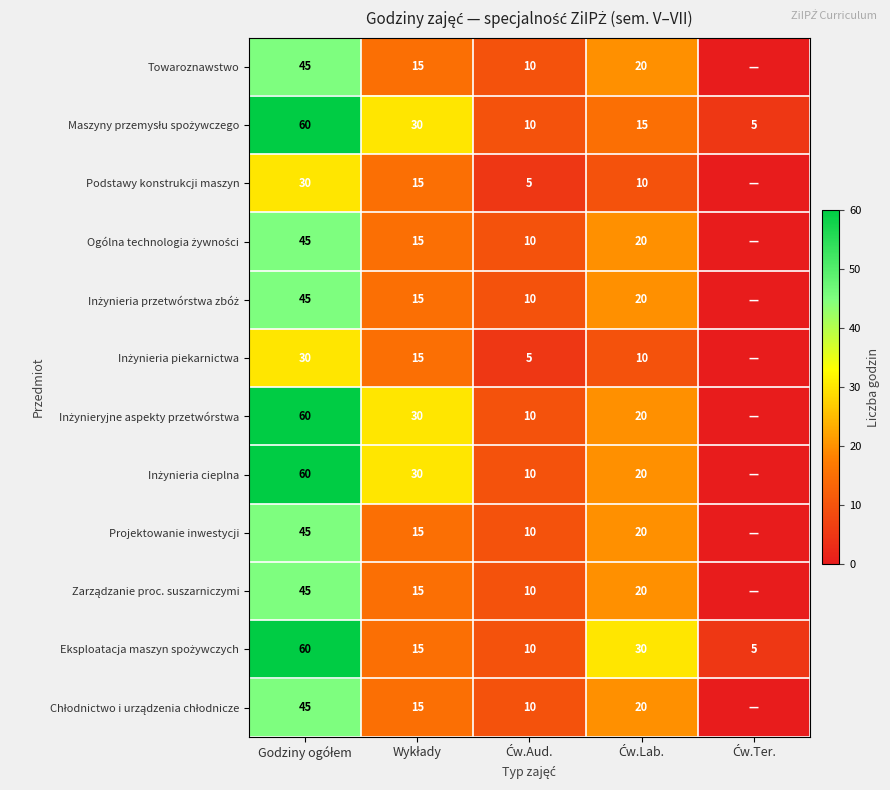

How many values in the Inżynieryjne aspekty przetwórstwa series exceed 20?

2